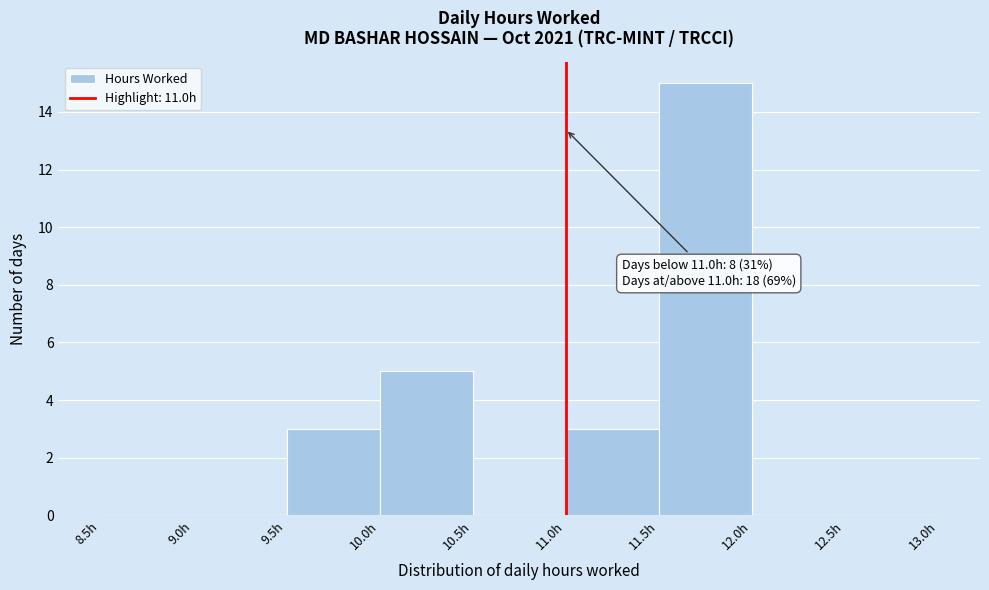

Over which range of the x-axis is the bar tallest?

11.5 to 12.0